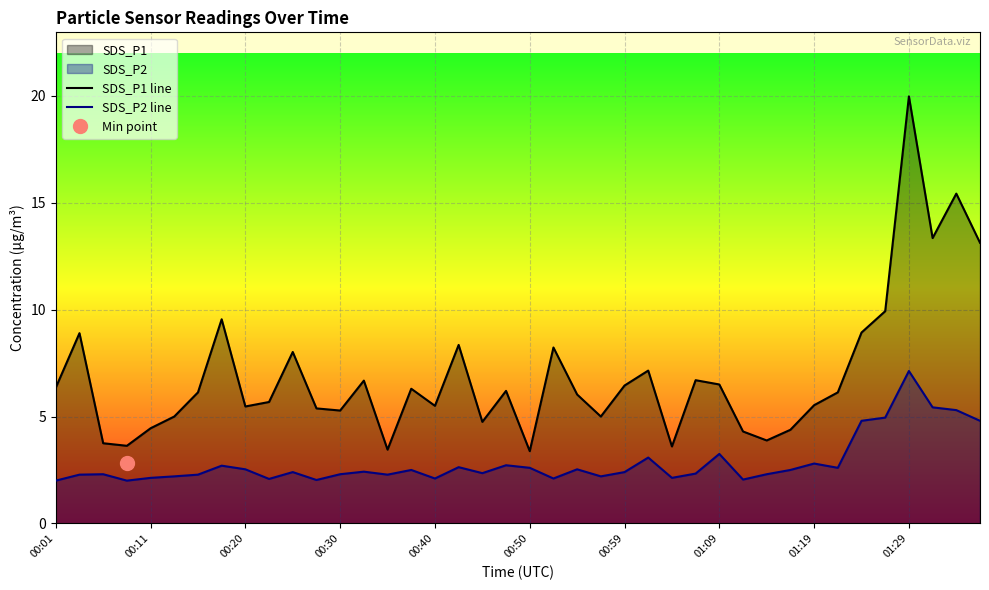

What is the highest value of the SDS_P1 line series?

20.0